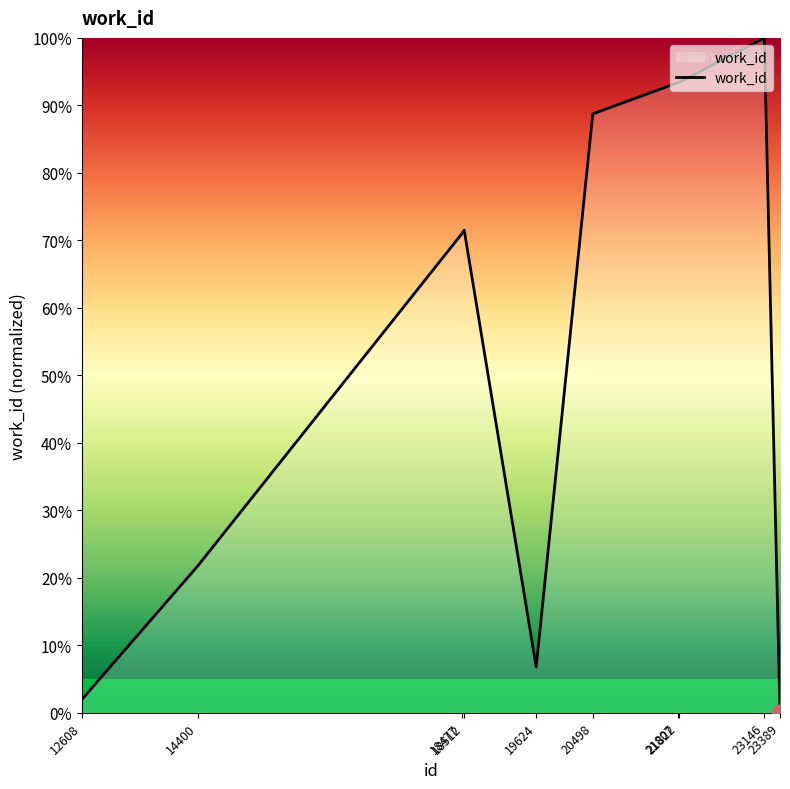

Which label corresponds to the smallest value in the chart?

23389